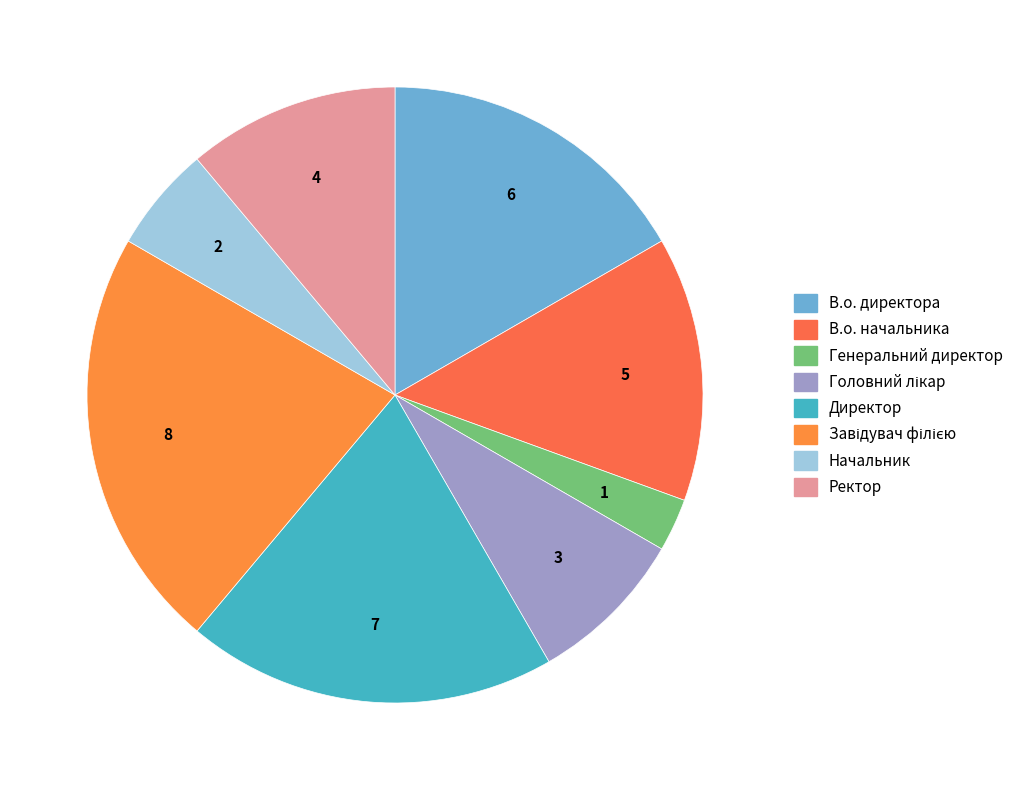

Count the number of slices in the pie.

8